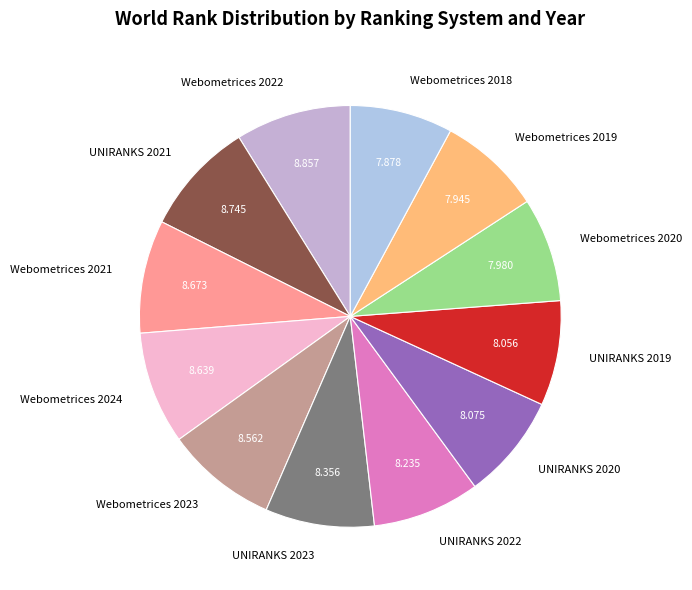

Is there a majority slice in this chart?

No